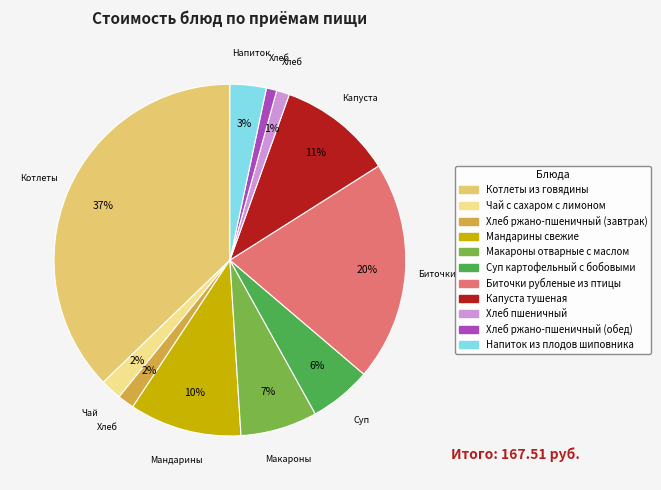

Which has a higher value, Суп картофельный с бобовыми or Биточки рубленые из птицы?

Биточки рубленые из птицы